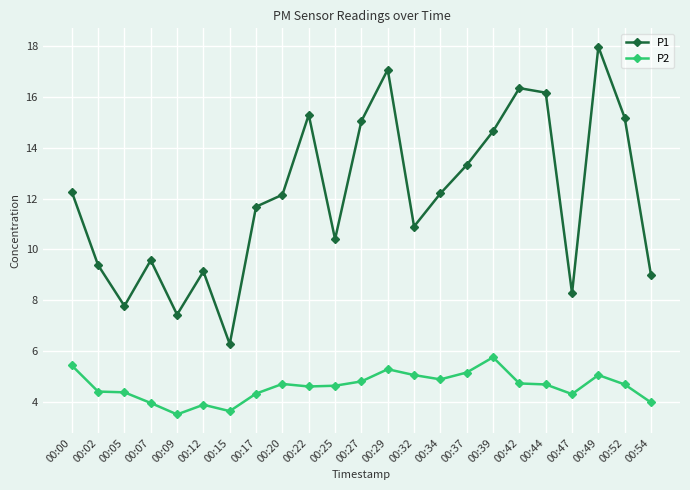

Between 00:15 and 00:52, which series saw the biggest shift?

P1